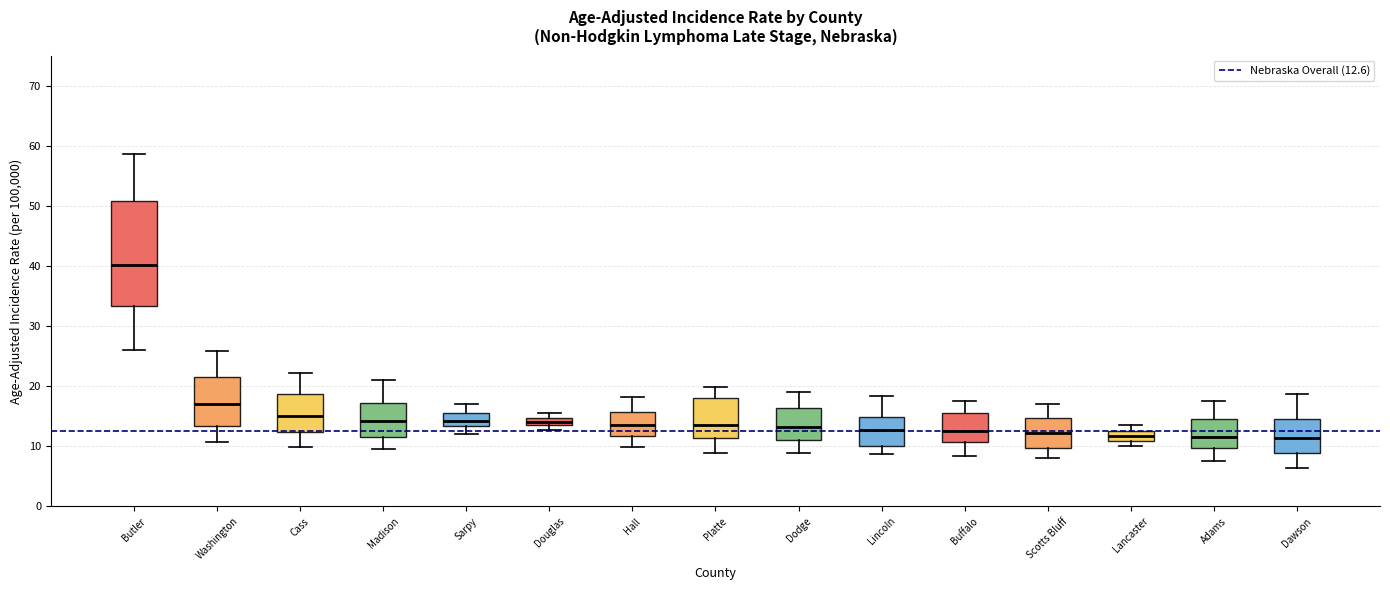

Which box has the highest median line?

Butler